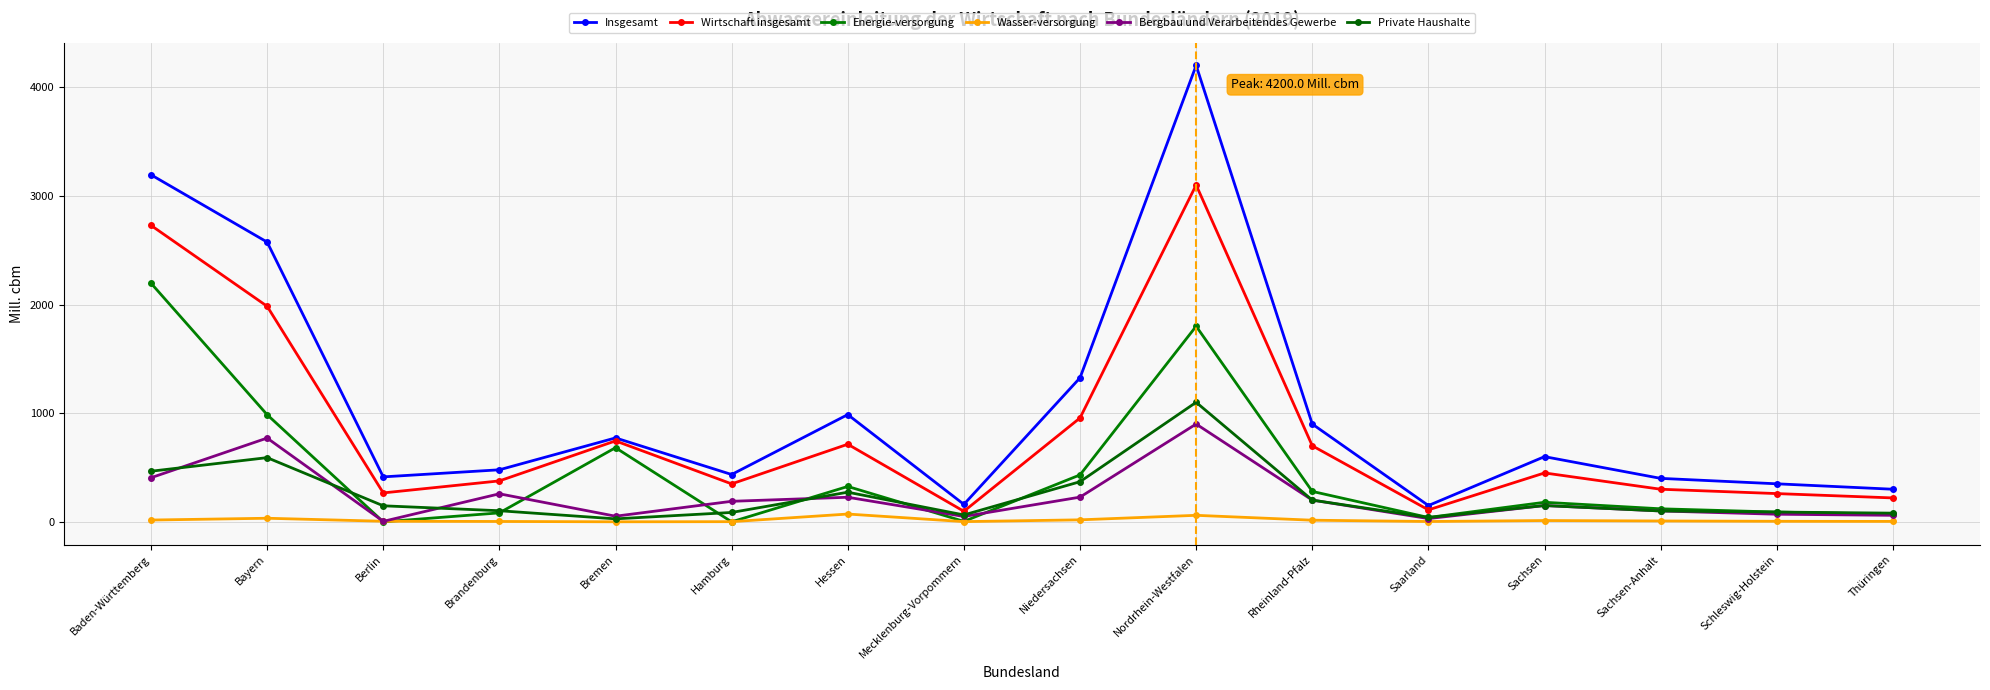

What is the difference between the Wasser-versorgung values at Bayern and Schleswig-Holstein?

28.0